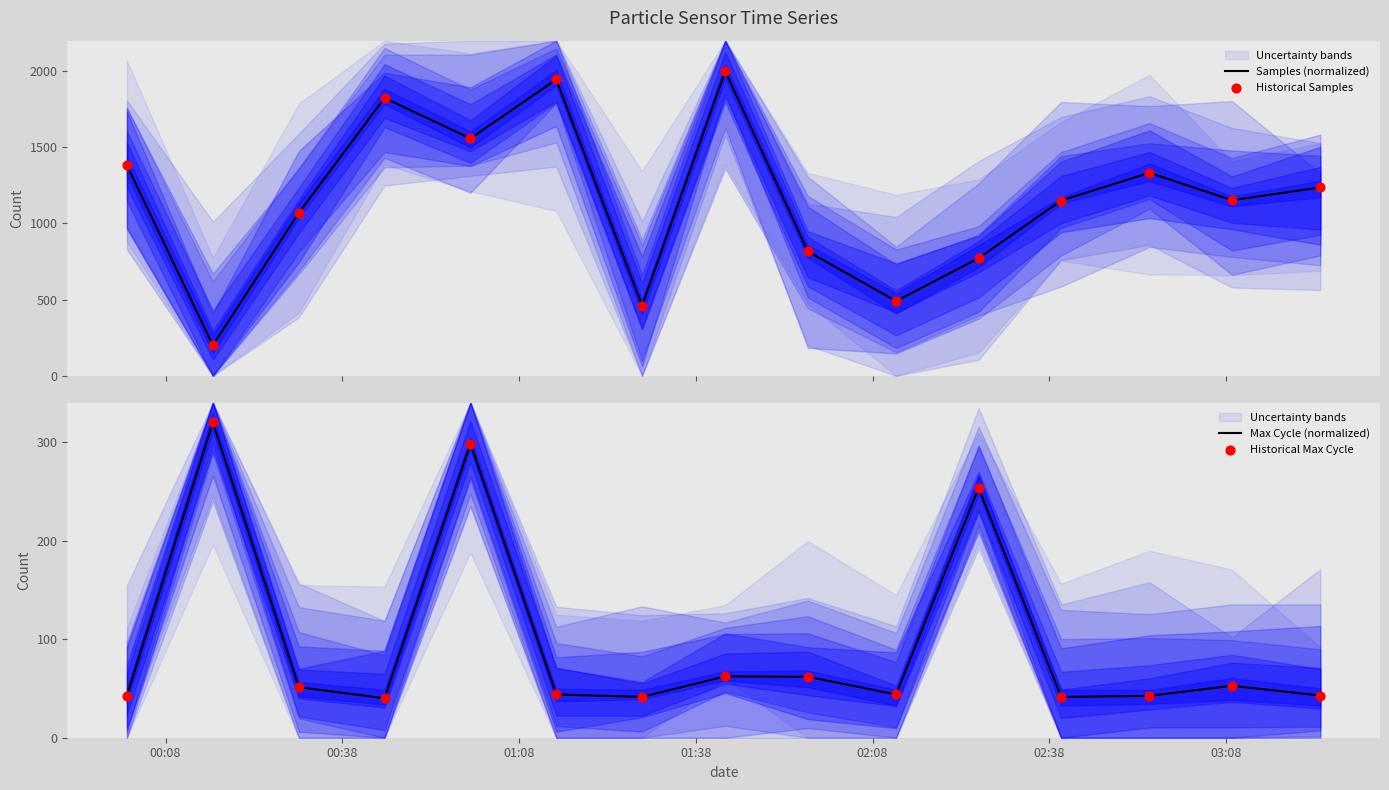

Which series has the largest Y range (max minus min)?

Samples (normalized)